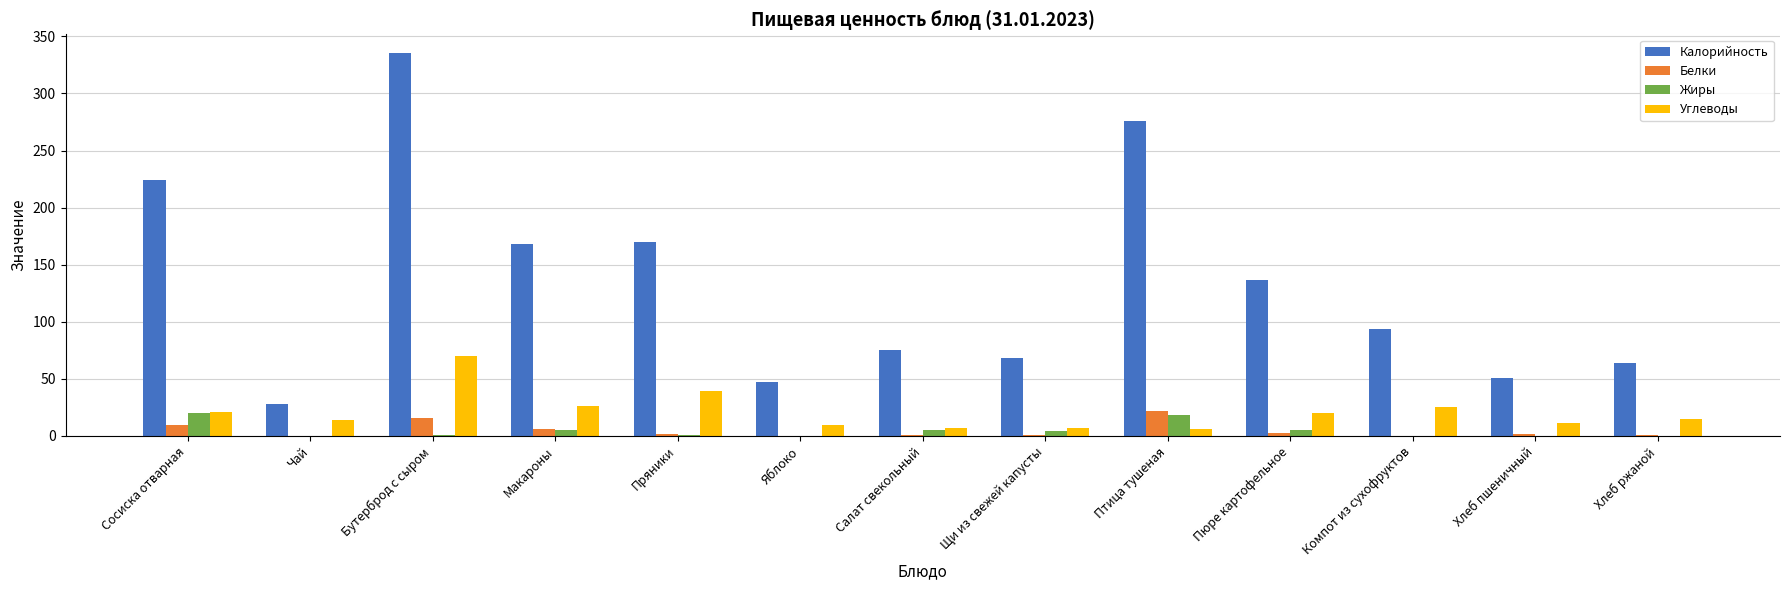

What is the sum of all Калорийность values?

1737